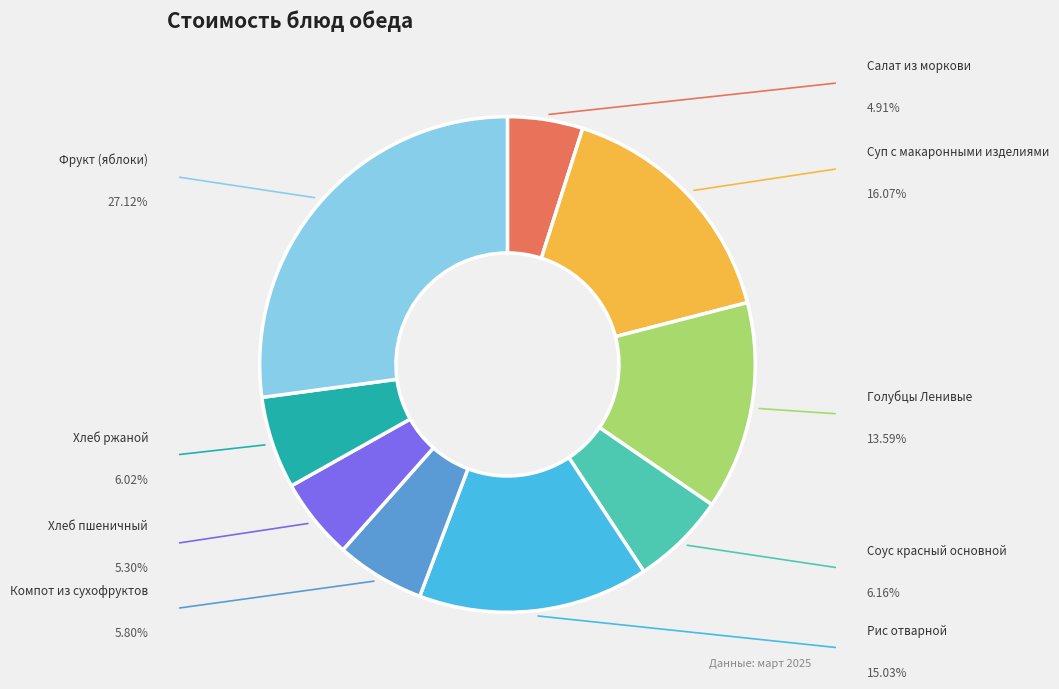

Count the number of slices in the pie.

9